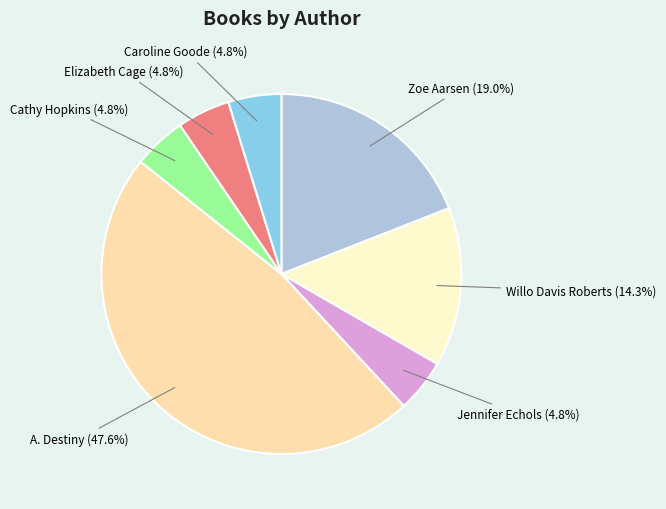

Which slice is the largest?

A. Destiny